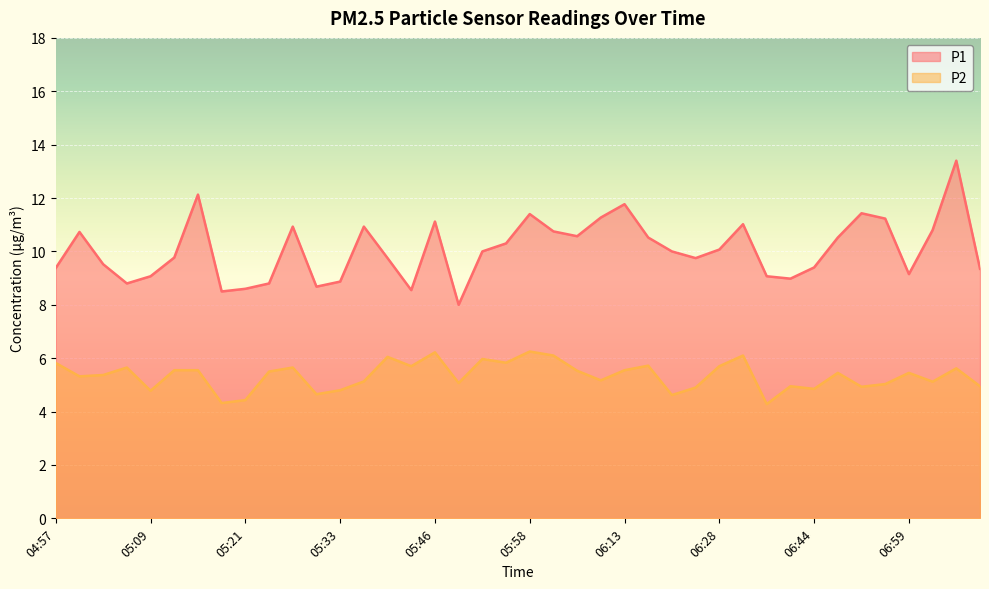

In P2, how many points are lower than both neighbors (excluding endpoints)?

13